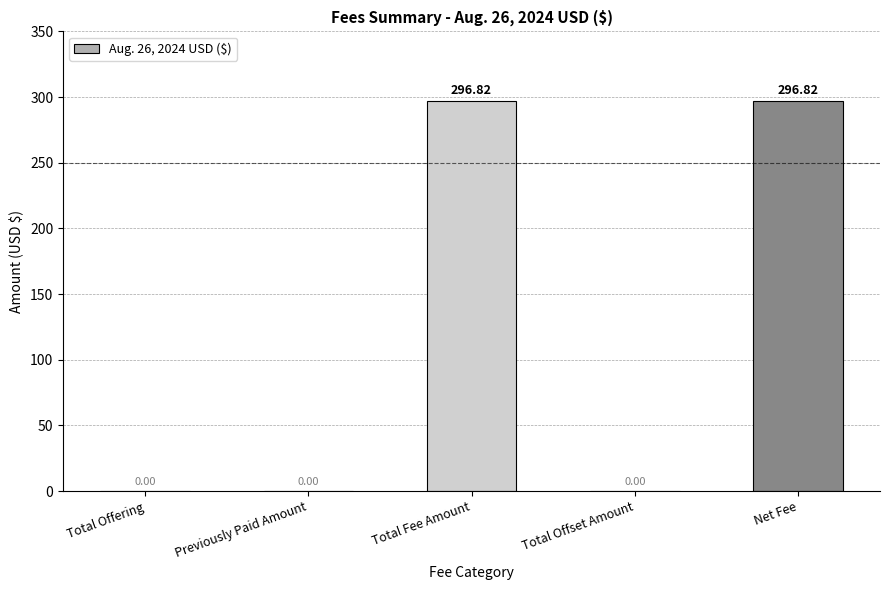

How many values are above zero?

2